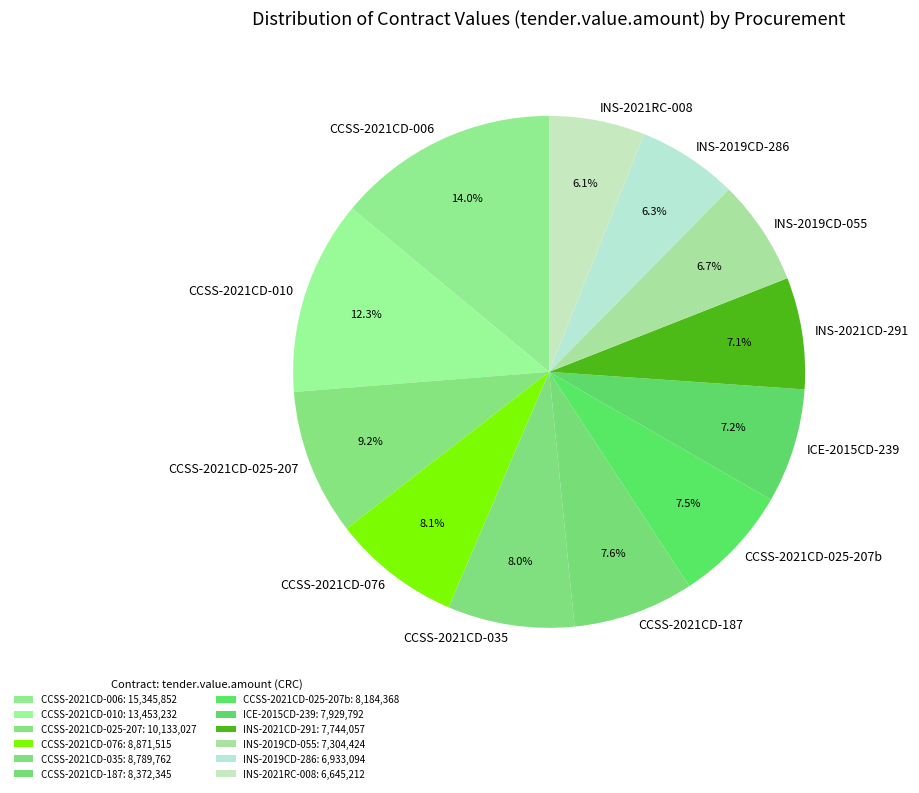

How many segments does this pie chart have?

12